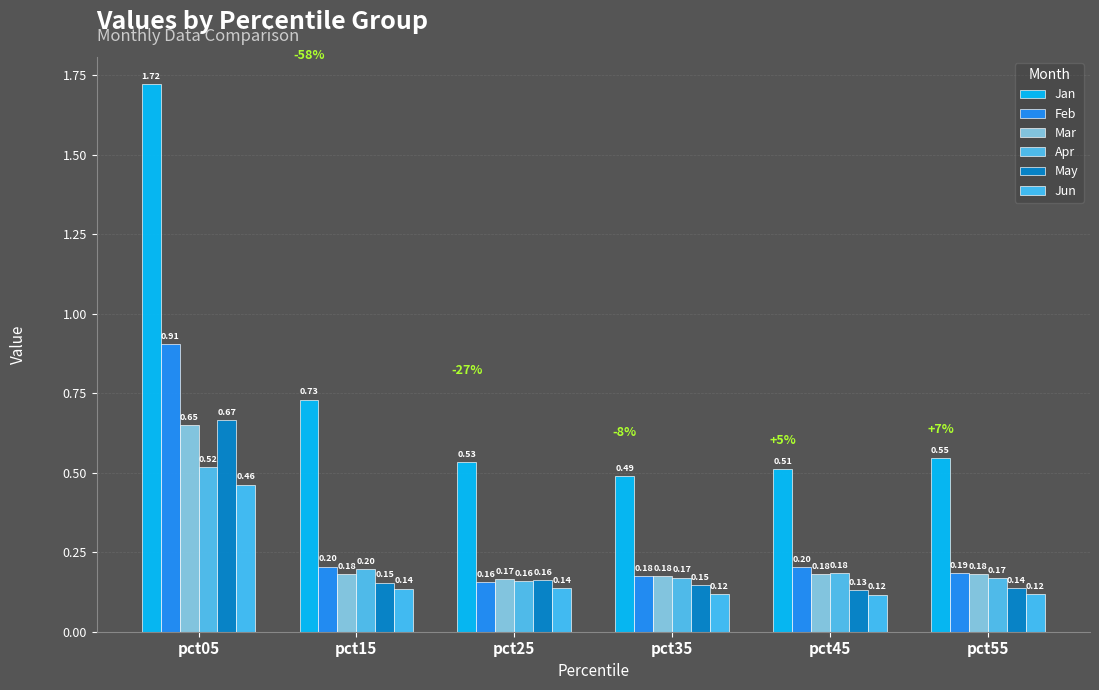

What is the difference between the maximum and minimum values in the Jan series?

1.2